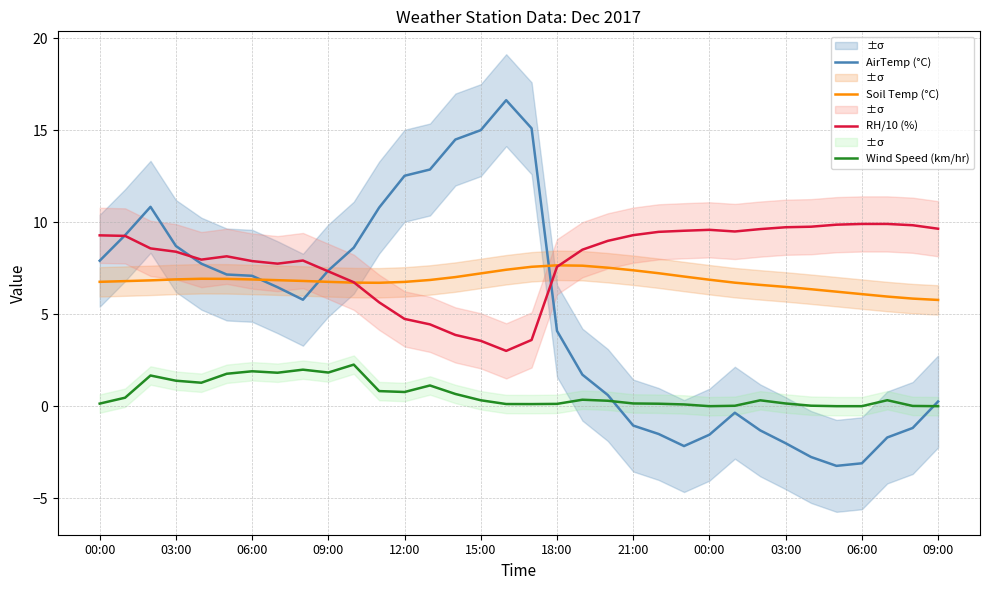

At which category does the chart reach its peak across all series?

16